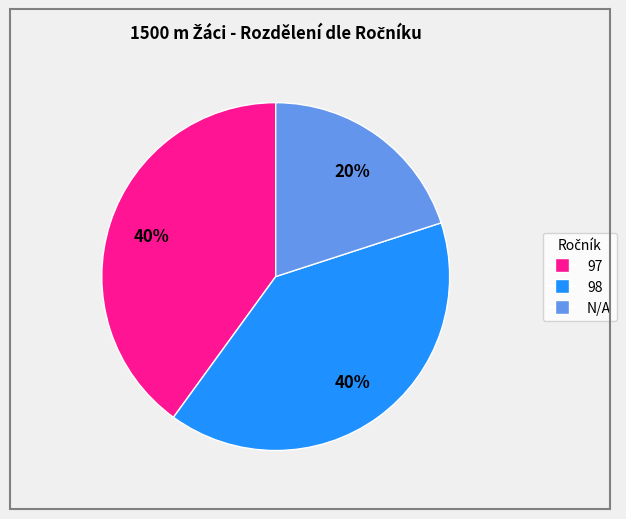

Does any single category account for the majority?

No